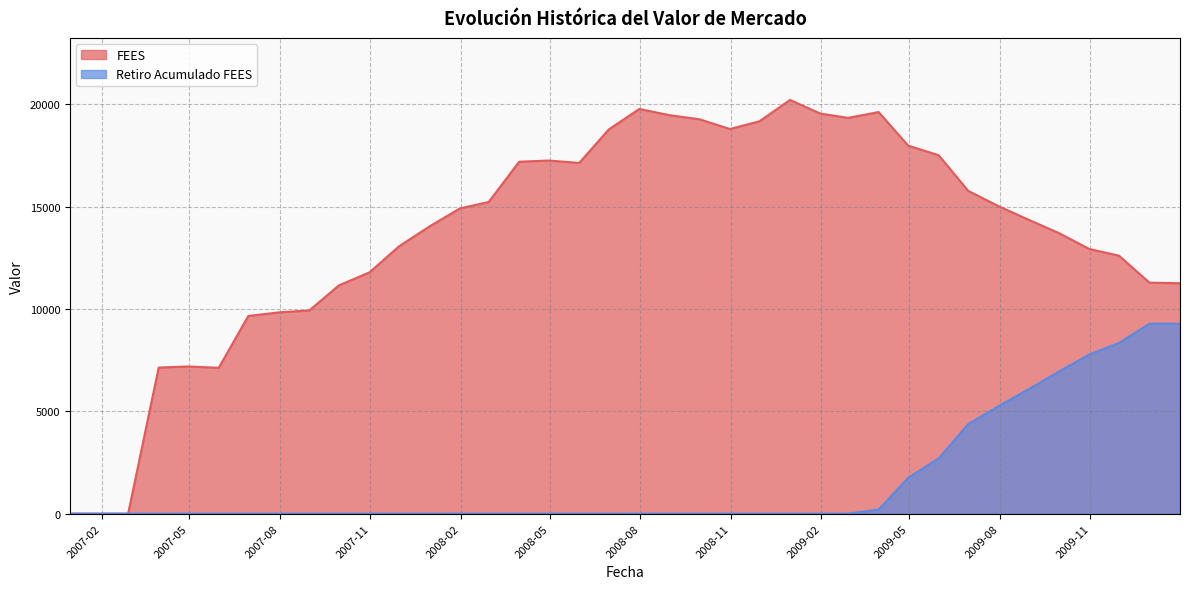

What is the maximum value shown in the chart?

20210.7